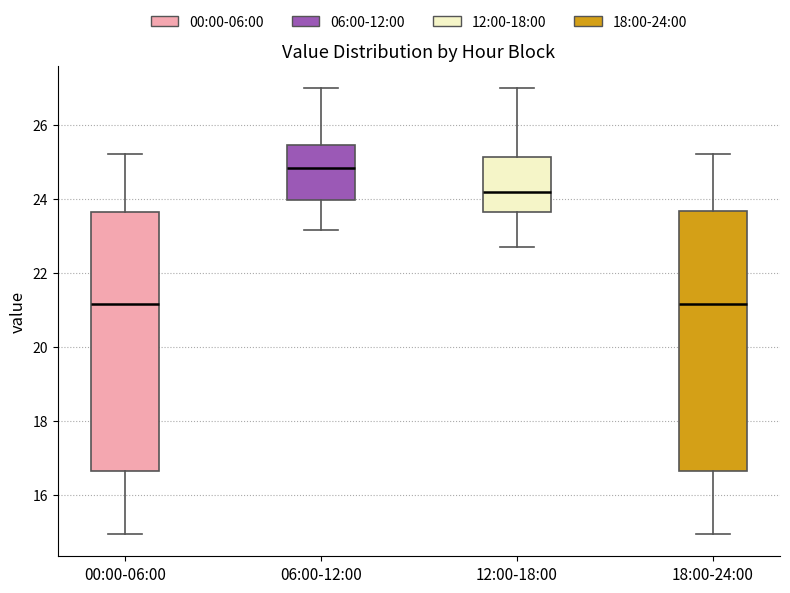

Reading left to right, read every box against the y-axis: the position of its median line, the range the box covers, and the ends of its whiskers. The values are not printed on the chart, so give them approximately, as read against the axis.

00:00-06:00: median 21.2, box 16.6 to 23.6, whiskers 15.0 to 25.2
06:00-12:00: median 24.8, box 24.0 to 25.4, whiskers 23.2 to 27.0
12:00-18:00: median 24.2, box 23.6 to 25.2, whiskers 22.8 to 27.0
18:00-24:00: median 21.2, box 16.6 to 23.6, whiskers 15.0 to 25.2